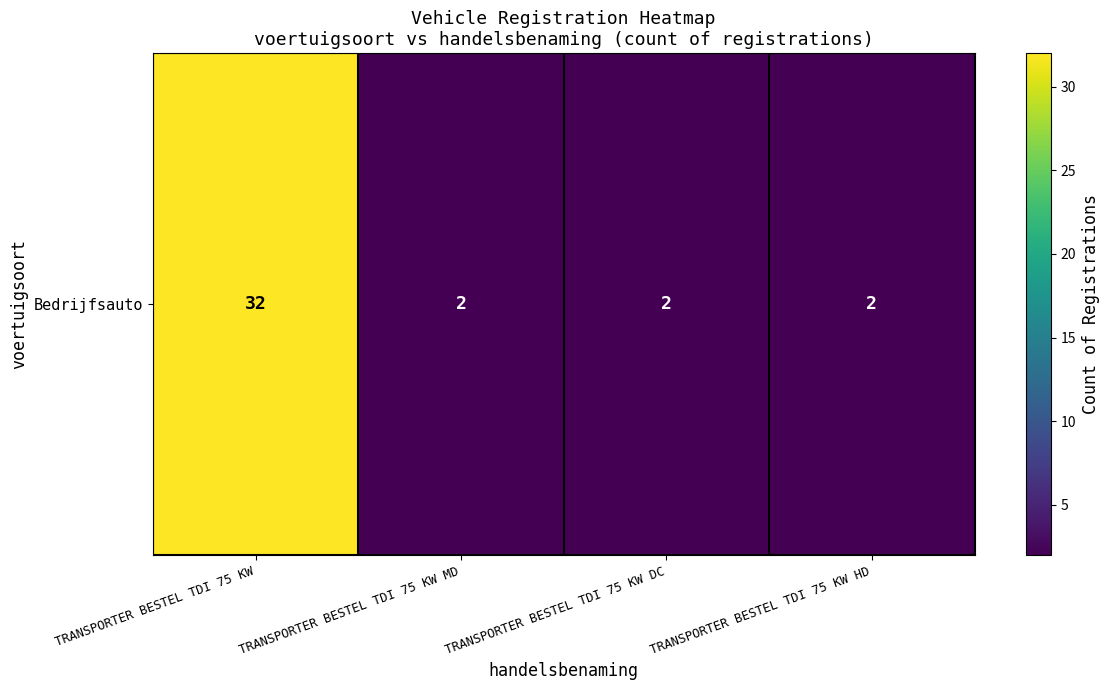

What is the change in value from TRANSPORTER BESTEL TDI 75 KW to TRANSPORTER BESTEL TDI 75 KW DC?

-30